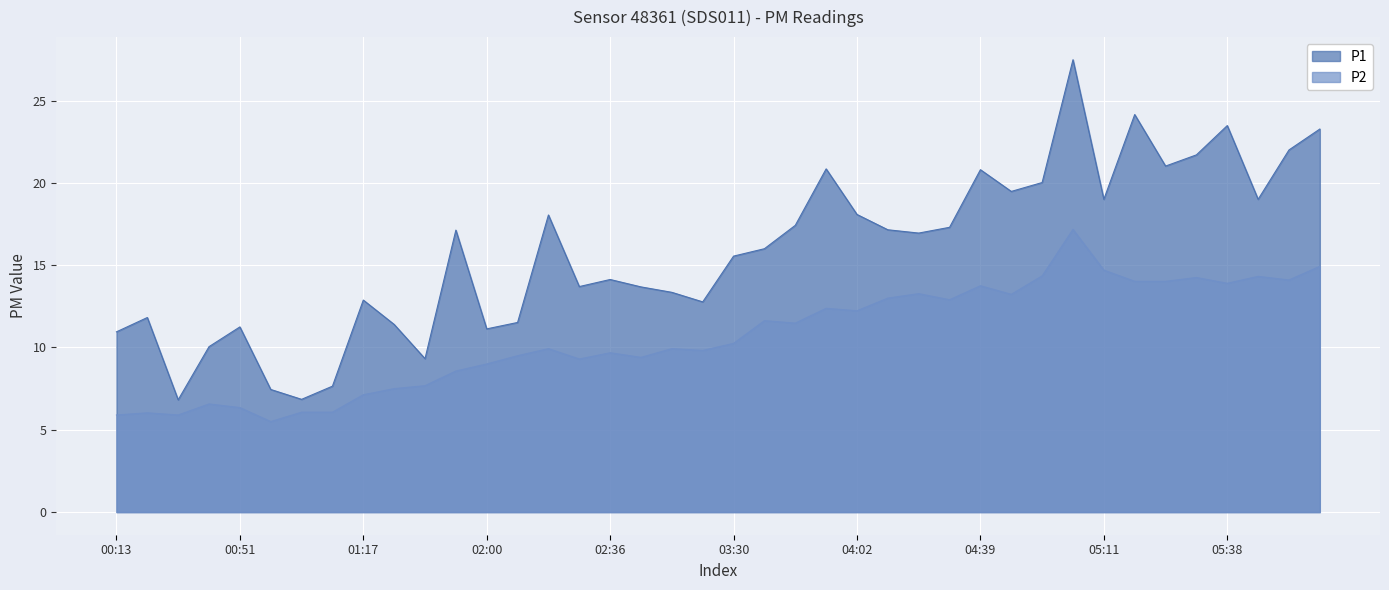

How many values in the P2 series exceed 10?

20